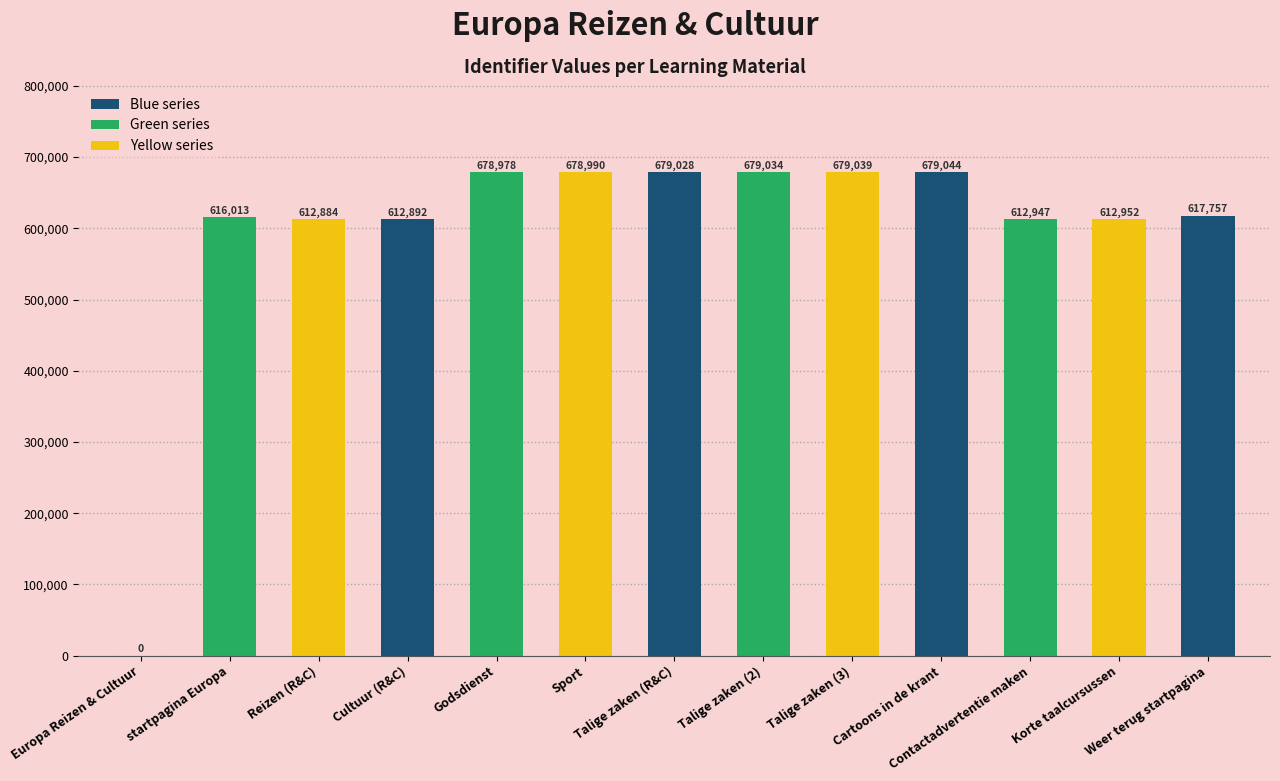

Are the bars grouped side by side (vs. stacked)?

No